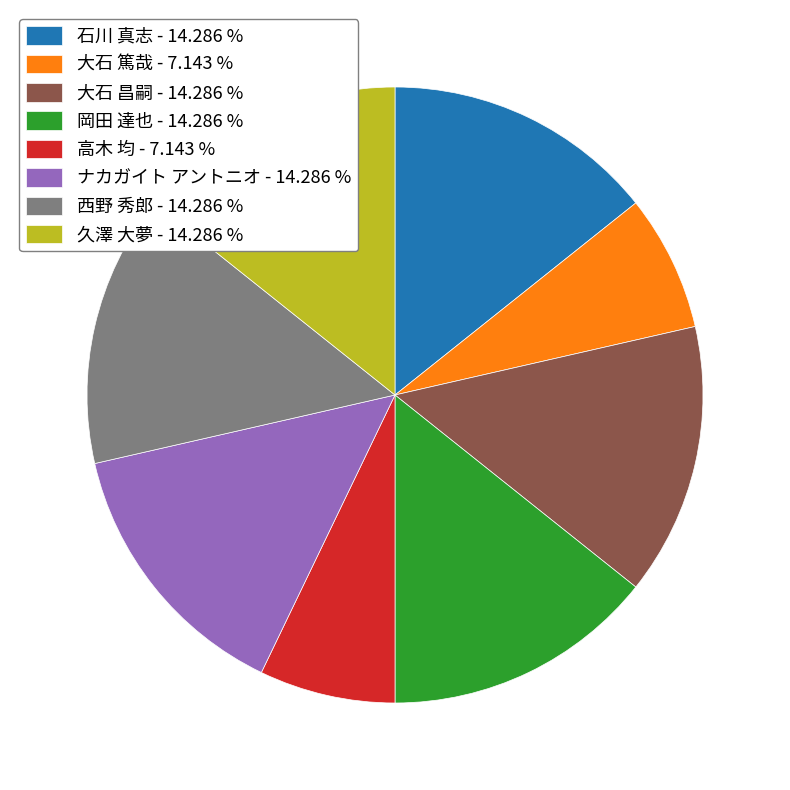

Is the sum of 岡田 達也 and 西野 秀郎 greater than half?

No